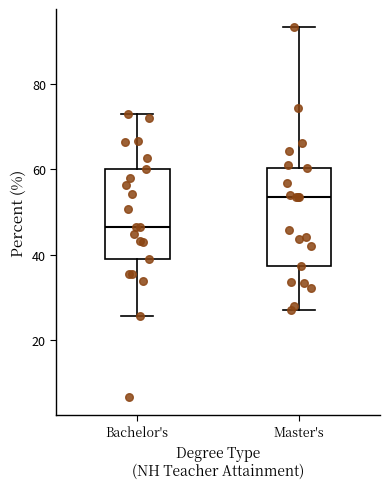

Where does the median line of the box for Master's sit on the y-axis? The values are not printed on the chart, so give them approximately, as read against the axis.

54